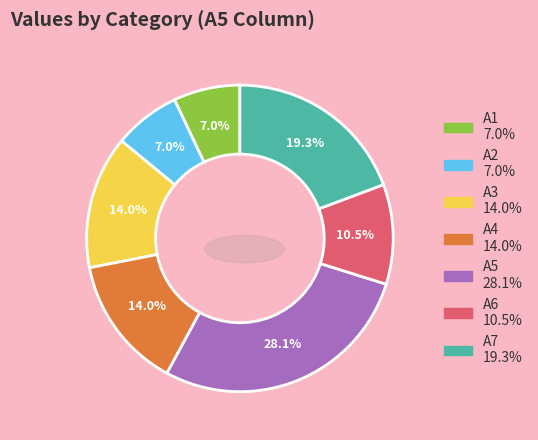

What percentage is the A6 slice, to the nearest percent?

11%